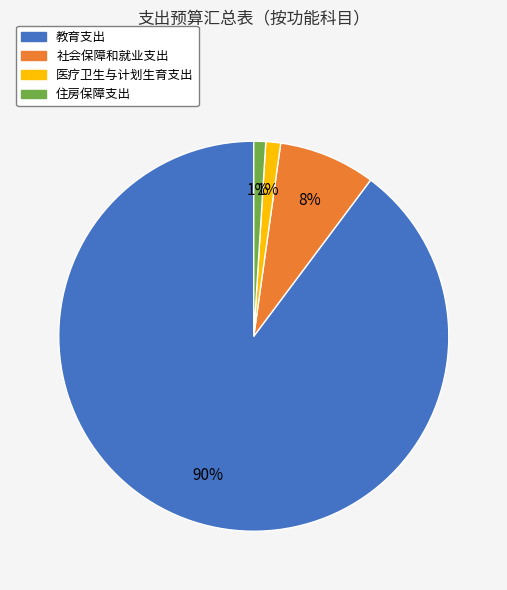

Is there a majority slice in this chart?

Yes